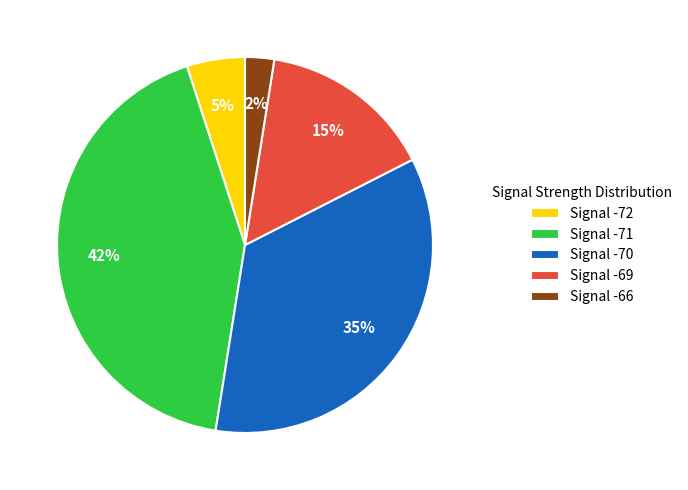

Rank the categories by value from highest to lowest.

Signal -71, Signal -70, Signal -69, Signal -72, Signal -66